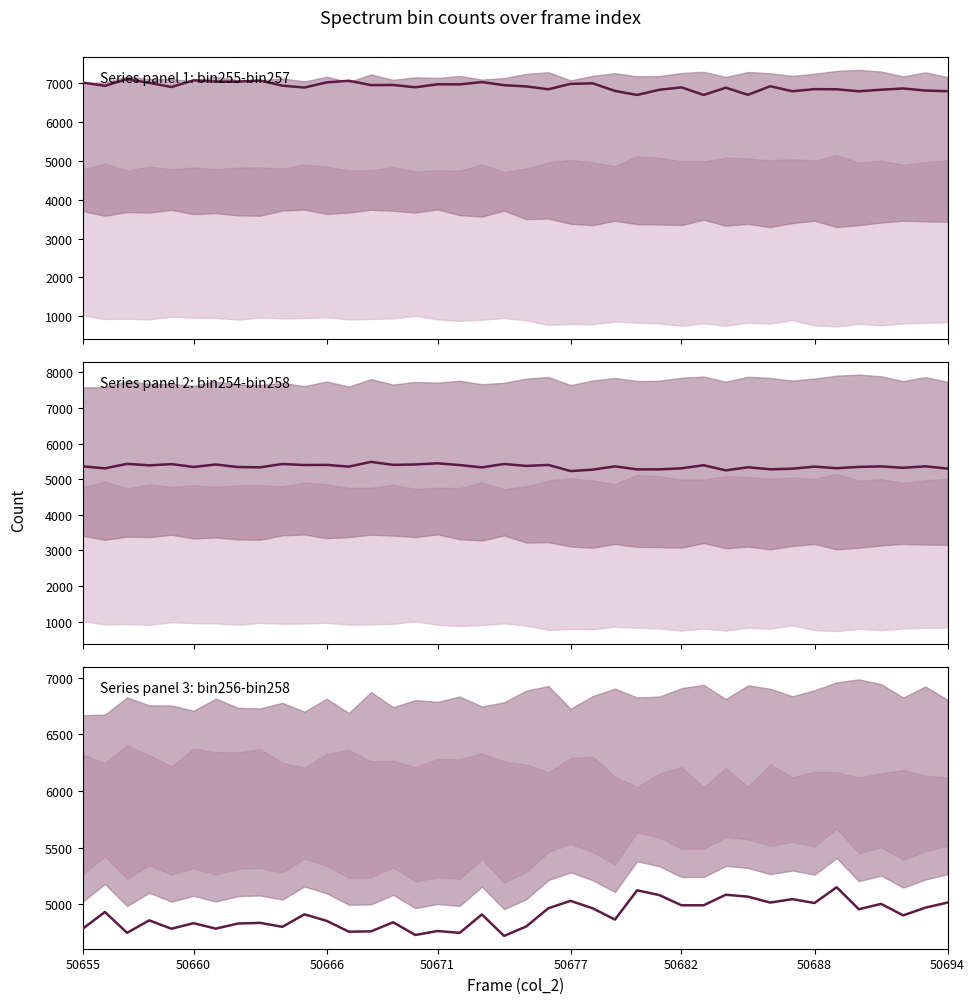

What is the maximum value for center (bin254-bin258)?

5488.0